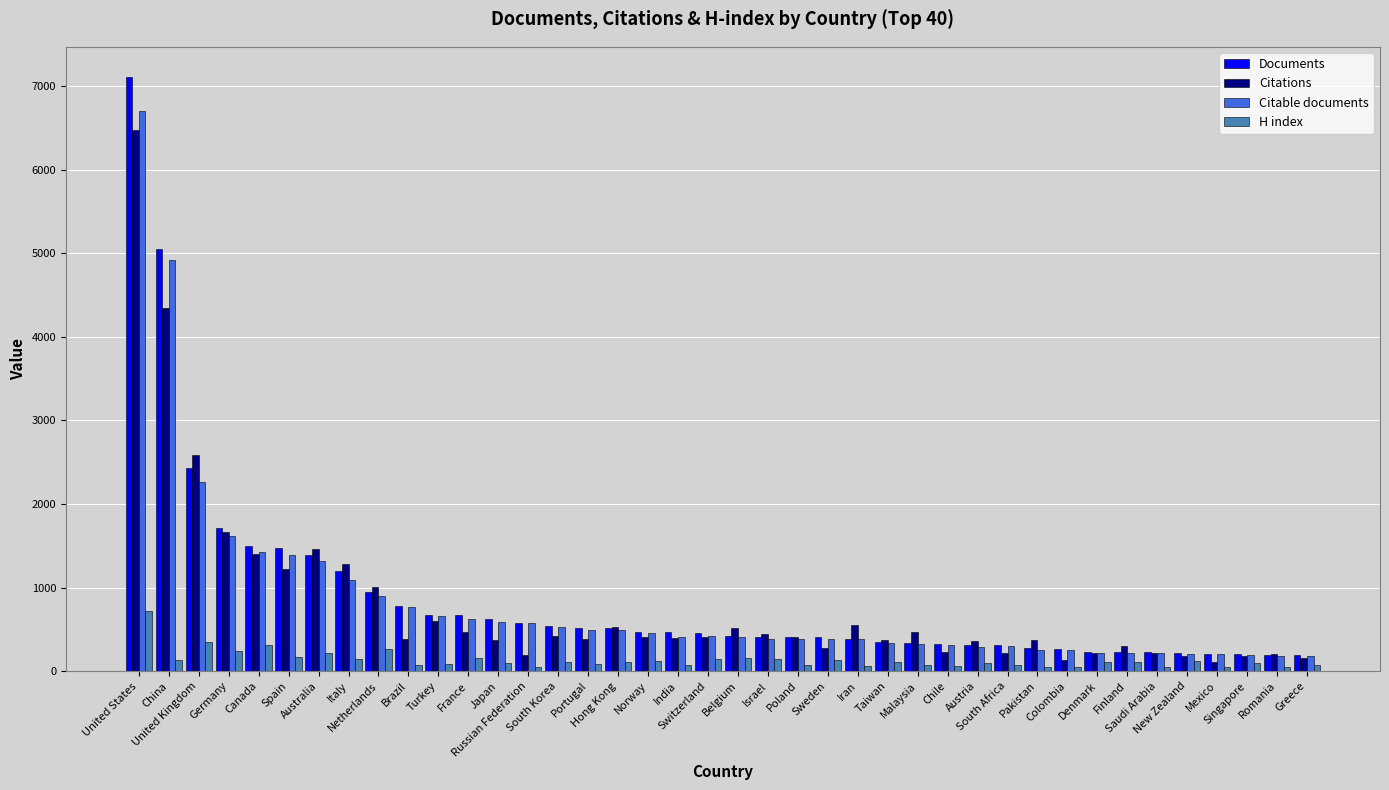

What position from the left is Netherlands?

9